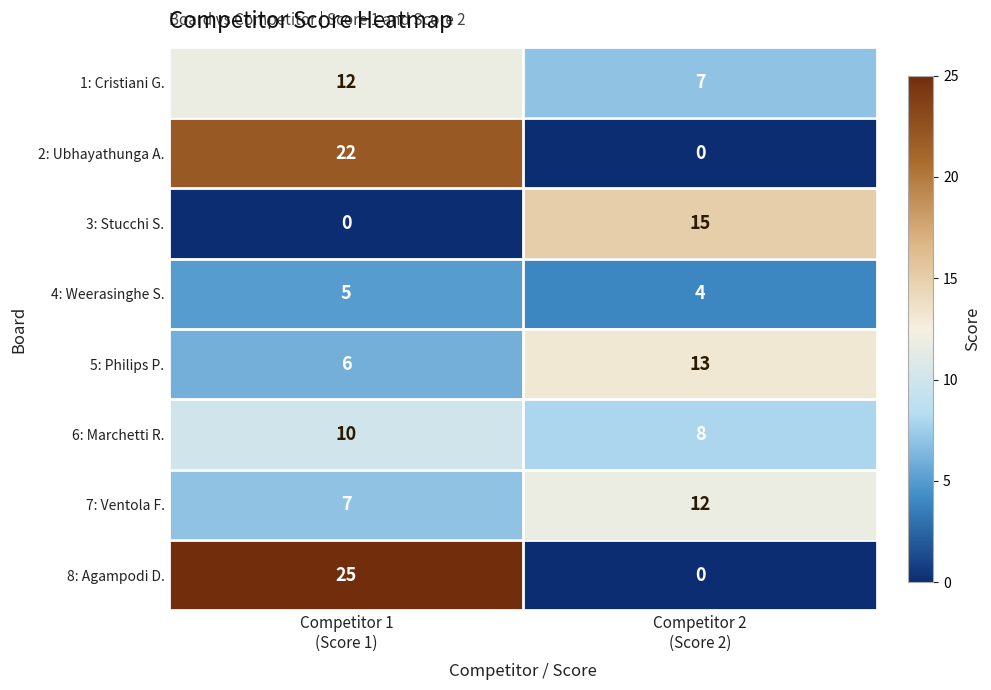

What is the average value of the 1: Cristiani G. series?

10